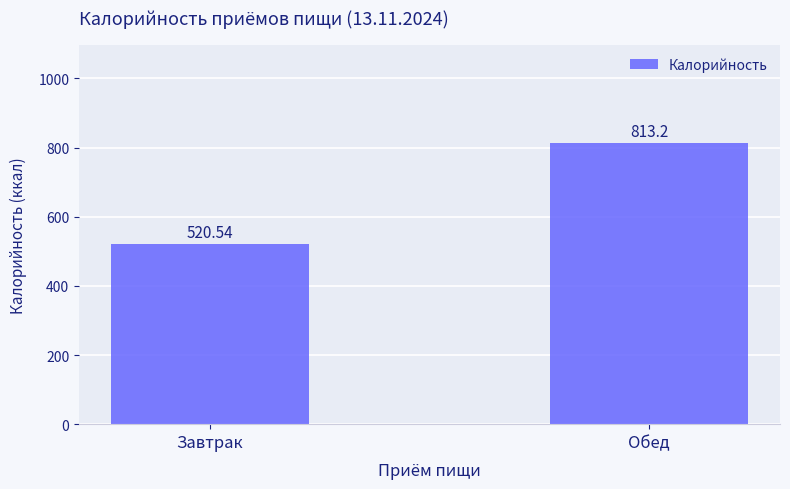

Which has a higher value, Обед or Завтрак?

Обед